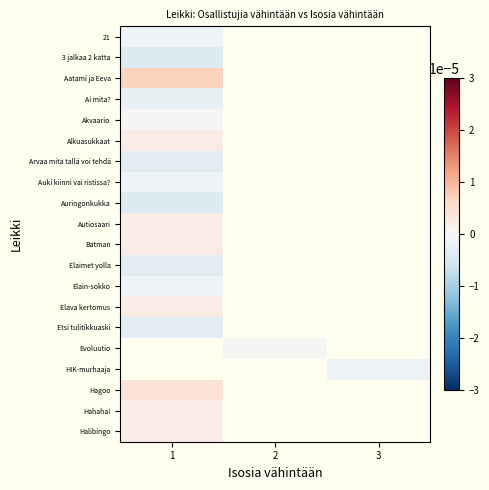

Where is Batman nearest to the value 0?

1